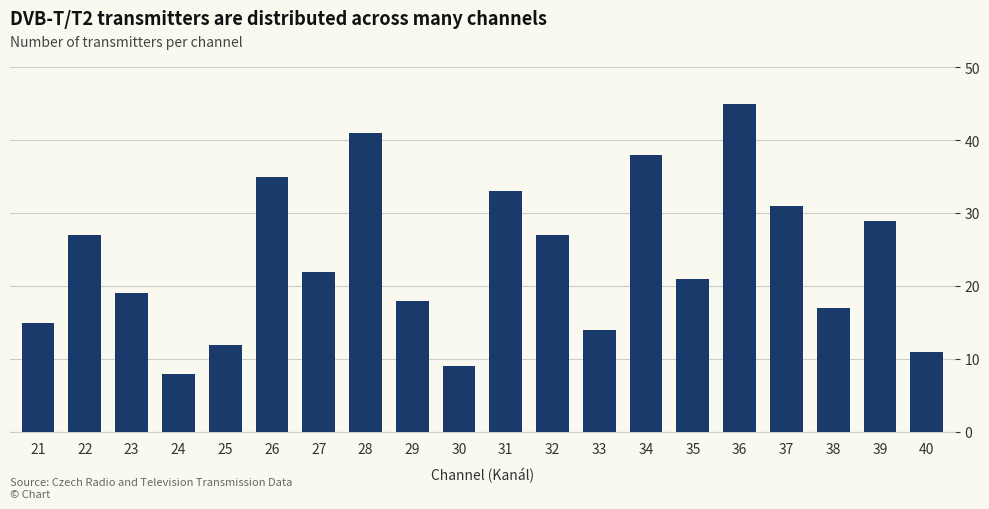

What is the sum of the values at 21 and 24?

23